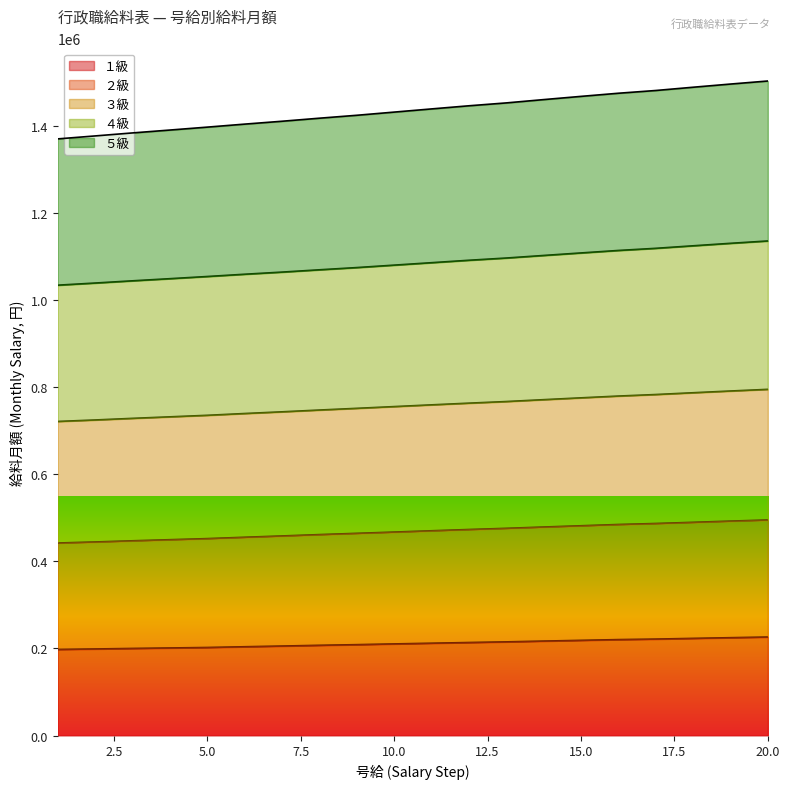

At which category is the sum across all series the highest?

20